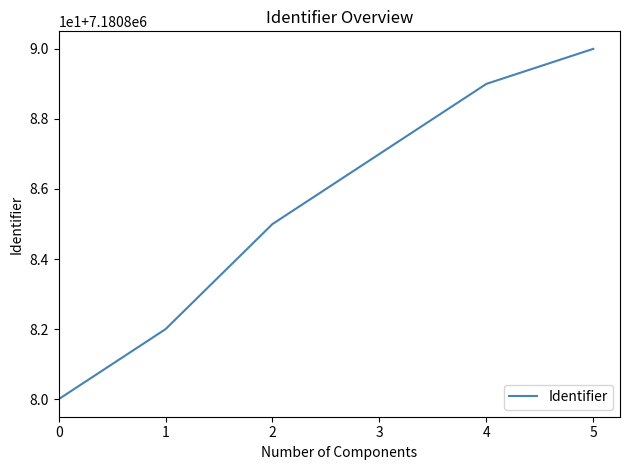

True or false: the data shows 3784482 at 0.

False